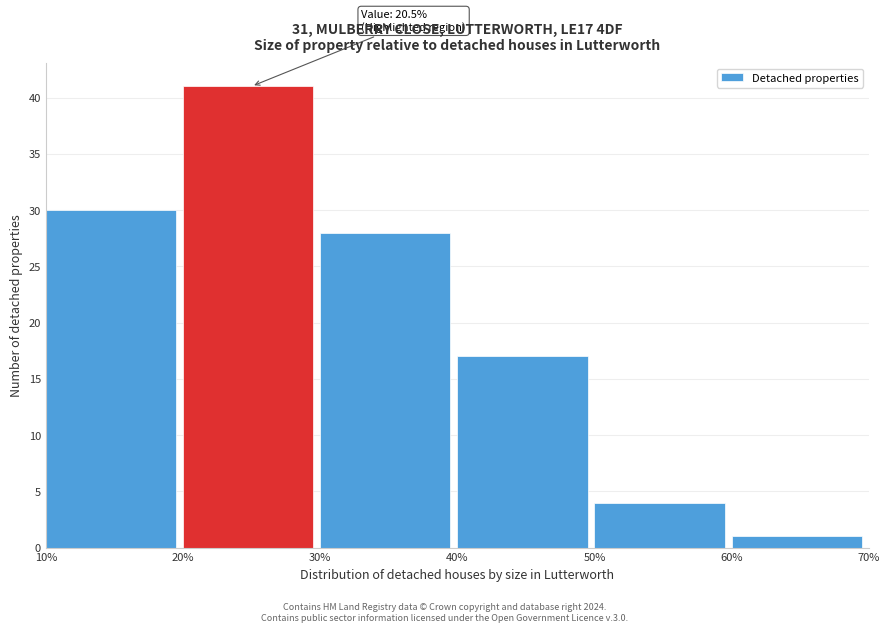

Which range on the x-axis has the tallest bar?

20% to 30%